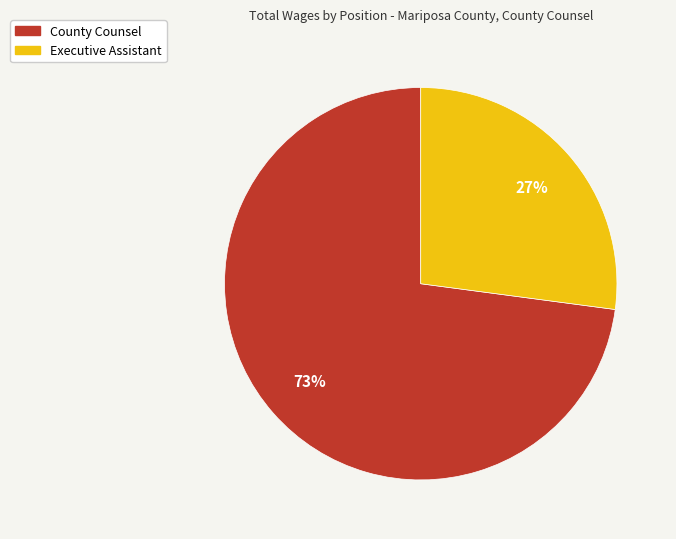

True or false: Executive Assistant accounts for 27% of the total.

True